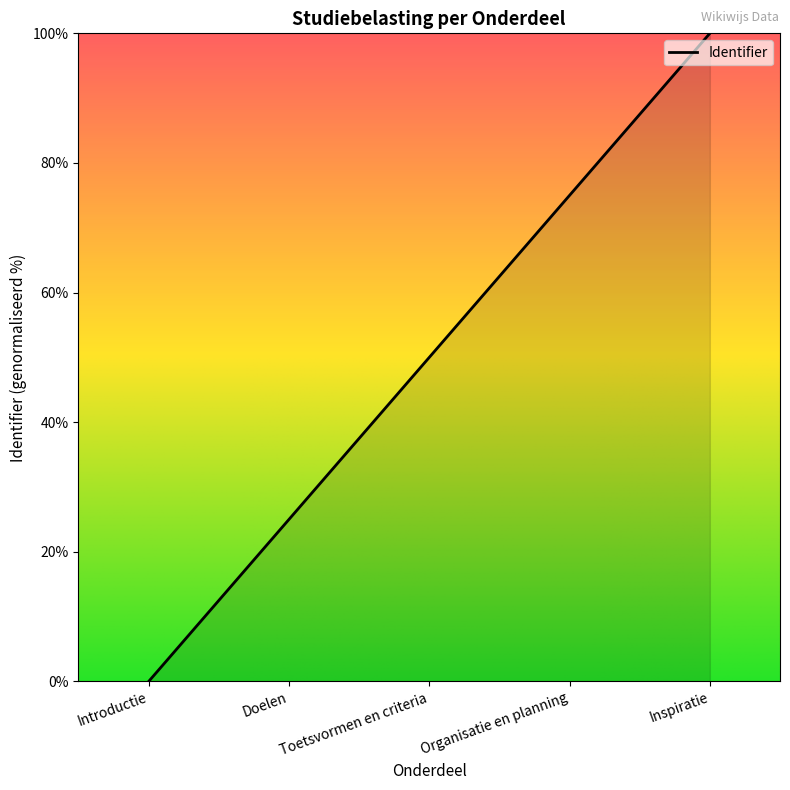

What is the difference between the second highest and second lowest values?

50